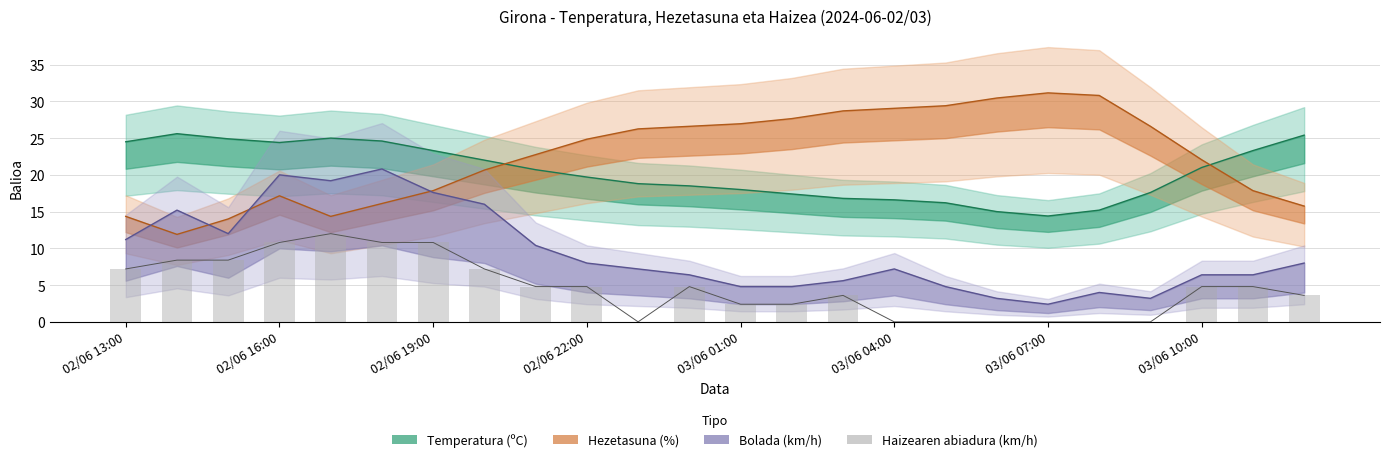

How many bars are there in total?

24